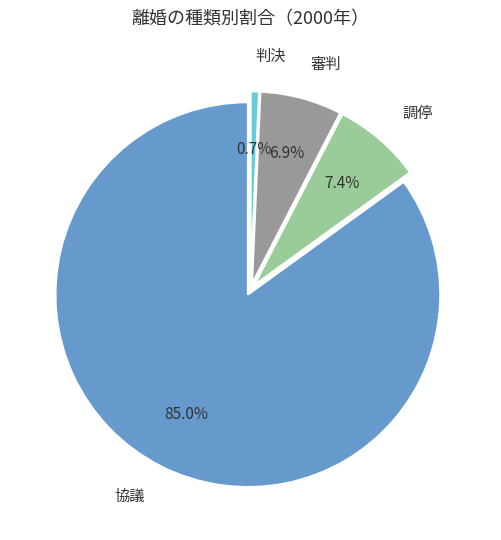

To the nearest percent, what is the combined percentage of 協議 and 調停?

92%